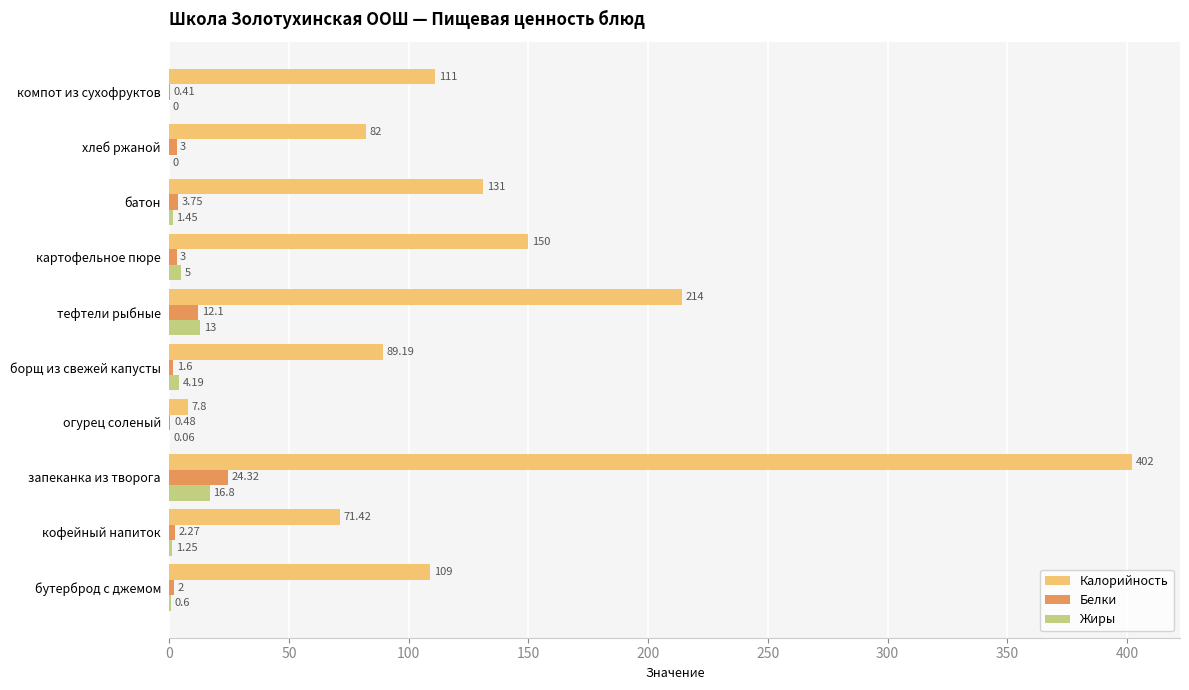

Which series changed the most between запеканка из творога and борщ из свежей капусты?

Калорийность